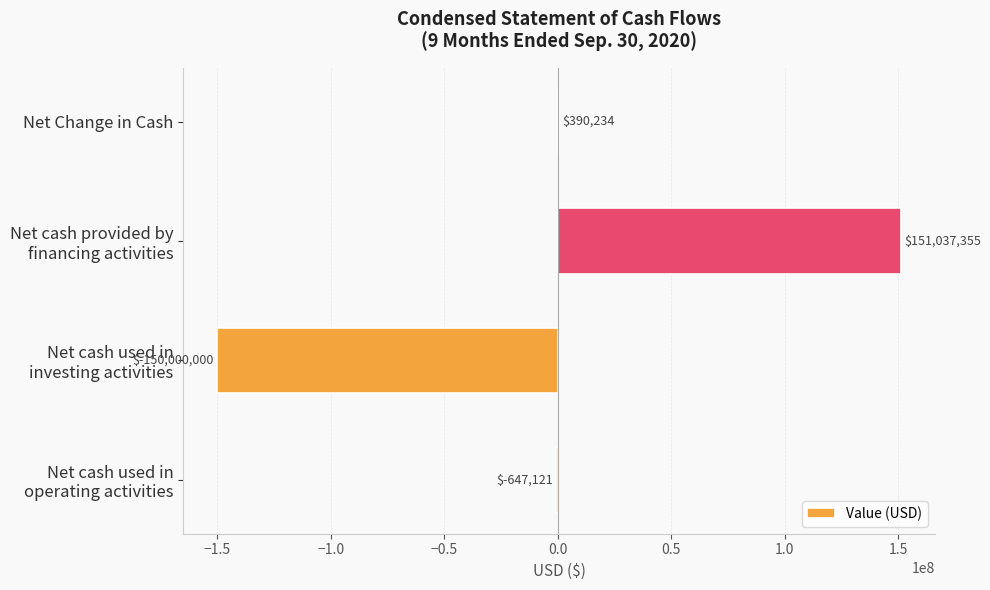

Are the bars grouped side by side (vs. stacked)?

No